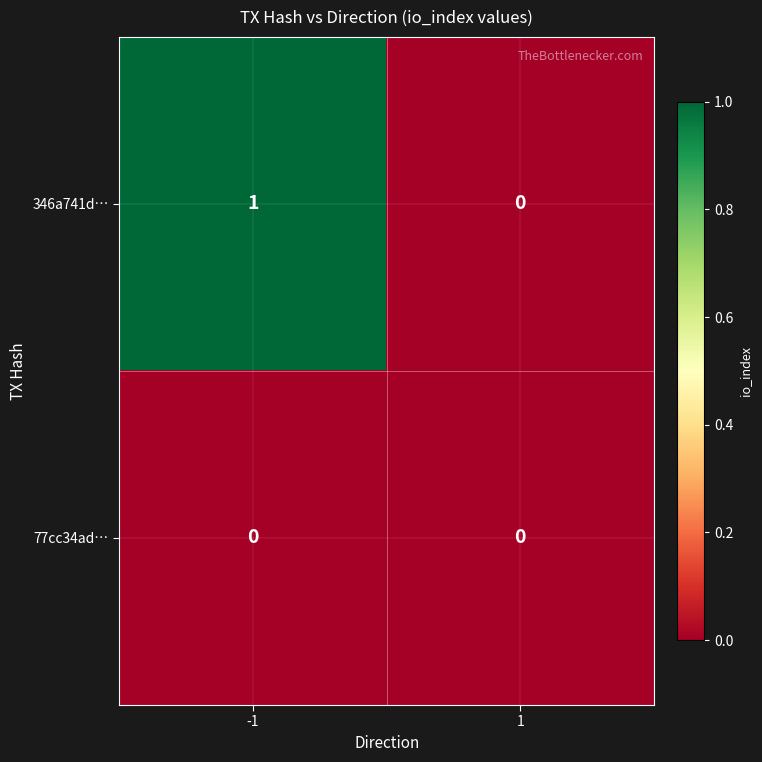

Reading left to right, transcribe all the data shown in this chart.

346a741d…: -1=1	1=0
77cc34ad…: -1=0	1=0